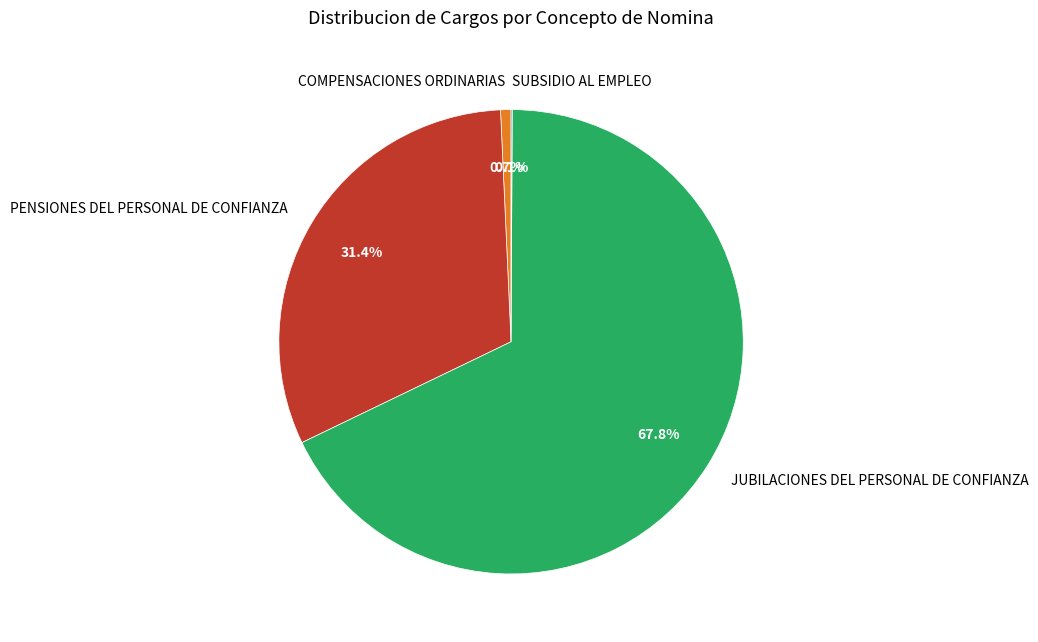

Which slice is the largest?

JUBILACIONES DEL PERSONAL DE CONFIANZA